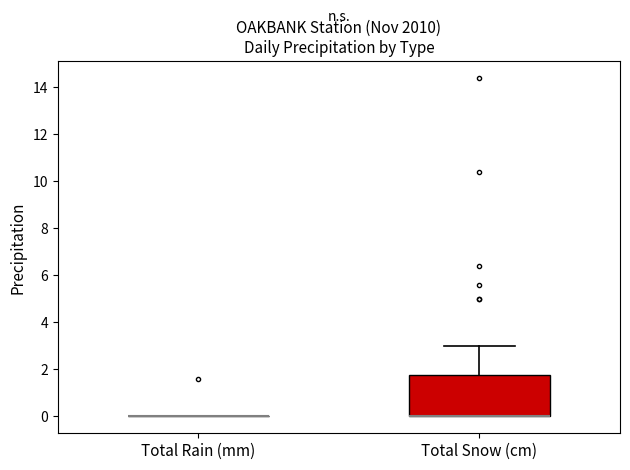

Reading left to right, read every box against the y-axis: the position of its median line, the range the box covers, and the ends of its whiskers. The values are not printed on the chart, so give them approximately, as read against the axis.

Total Rain (mm): box collapsed to a line at 0.0, whiskers 0.0 to 0.0
Total Snow (cm): median 0.0 (drawn on the box's lower edge), box 0.0 to 1.8, whiskers 0.0 to 3.0